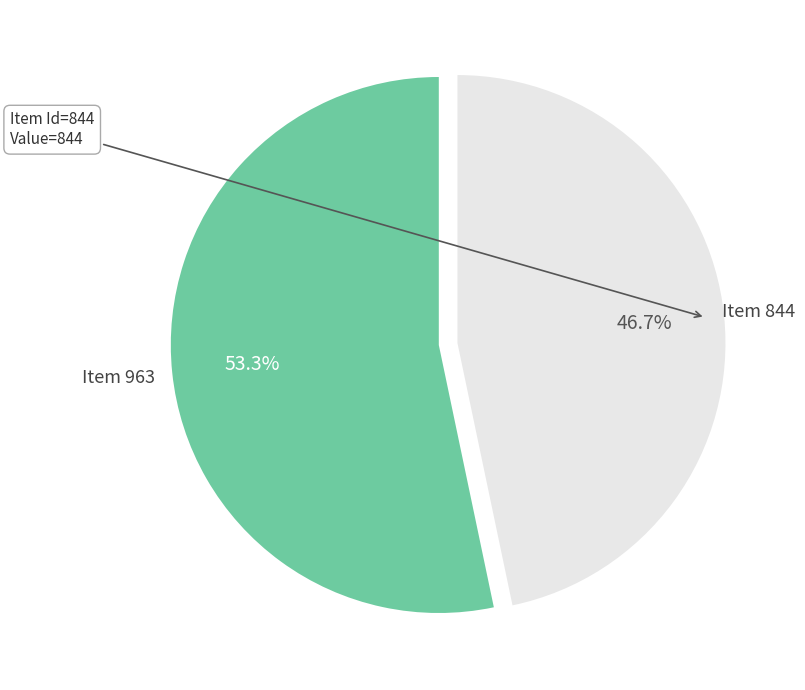

How many slices are in this pie chart?

2